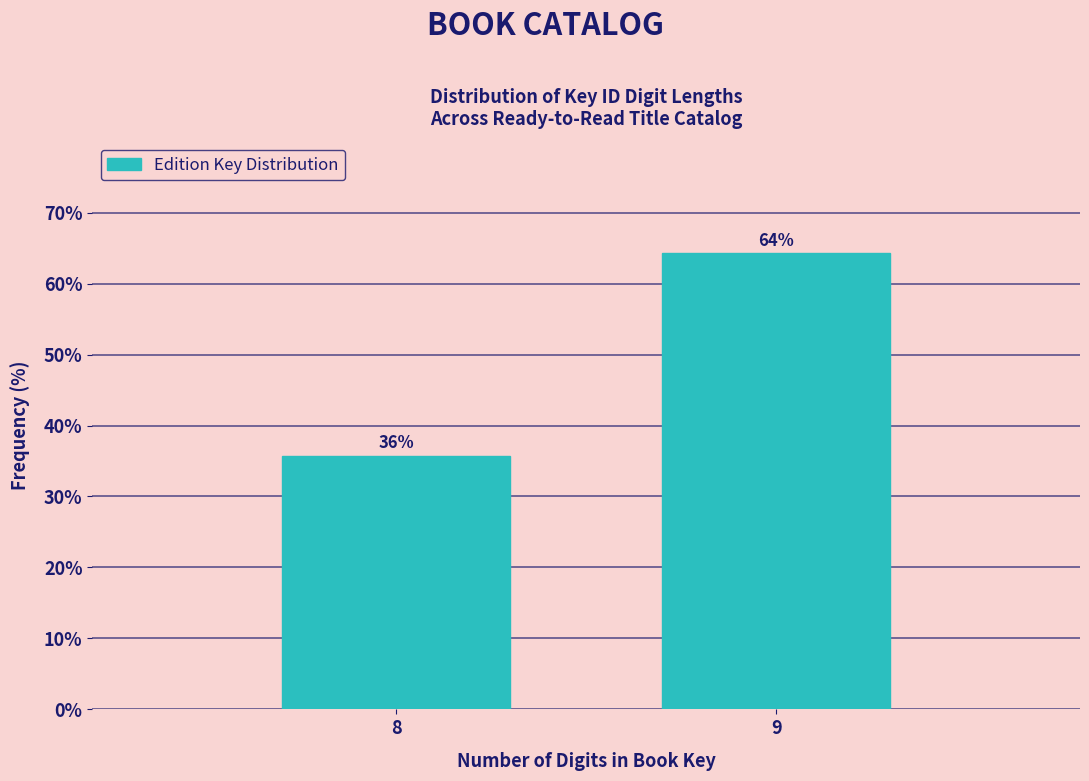

Rank the categories by value from lowest to highest.

8, 9